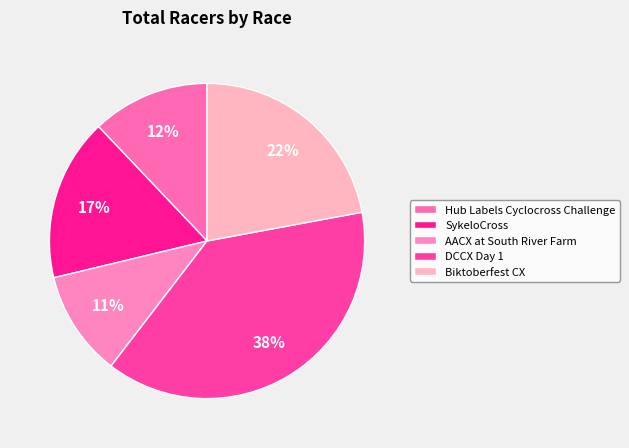

Rank the categories by value from highest to lowest.

DCCX Day 1, Biktoberfest CX, SykeloCross, Hub Labels Cyclocross Challenge, AACX at South River Farm